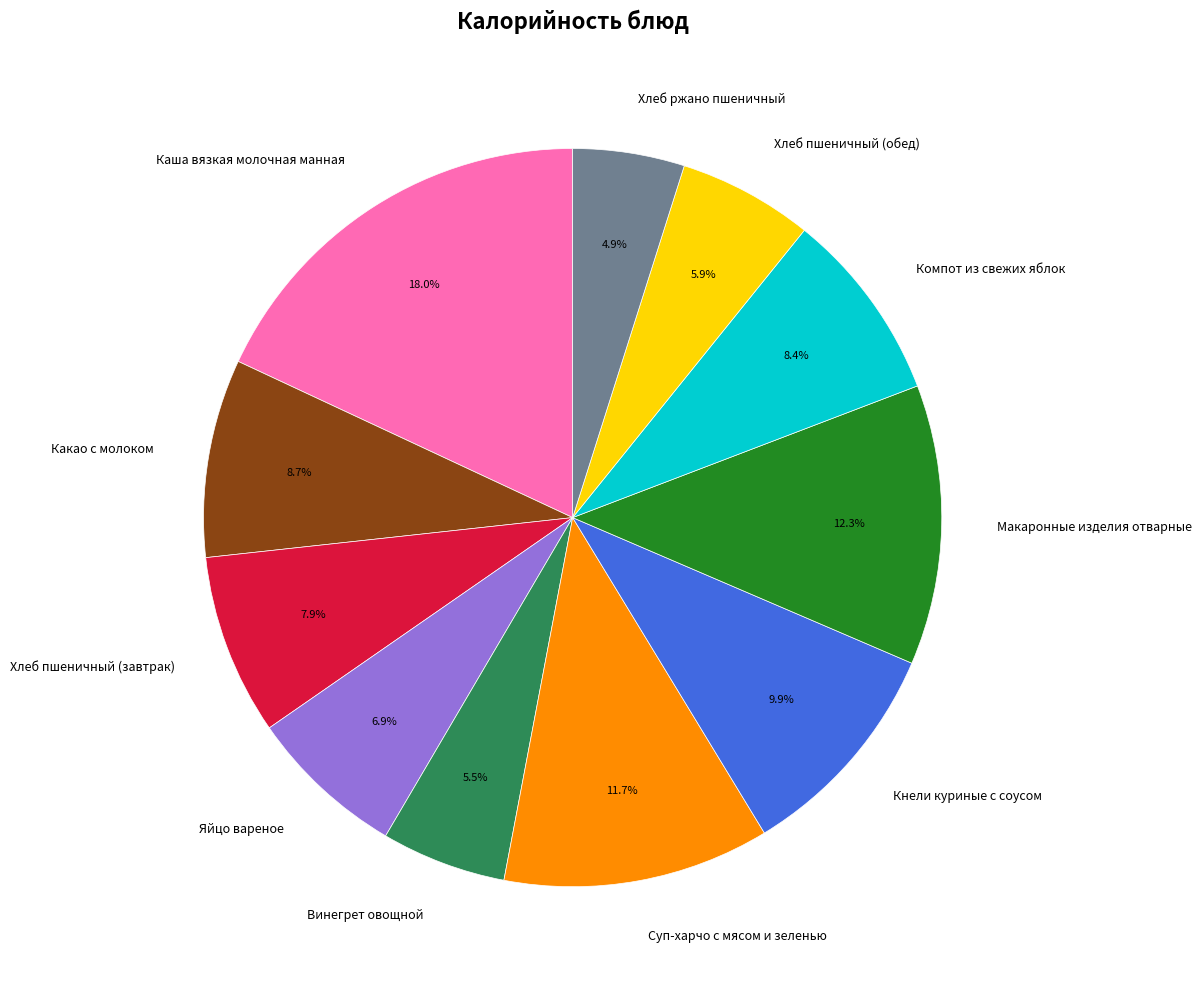

To the nearest percent, what is the difference between the largest and smallest slice percentages?

13%